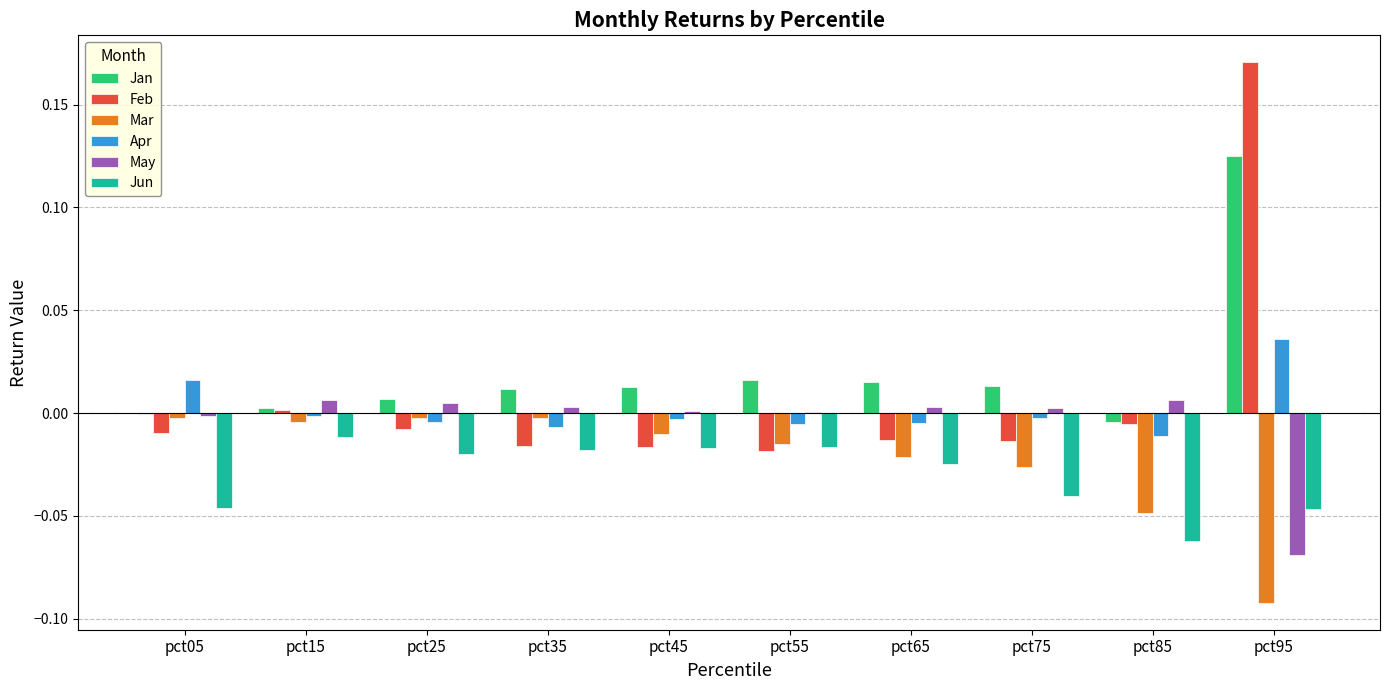

Which series has the largest total across all categories?

Jan